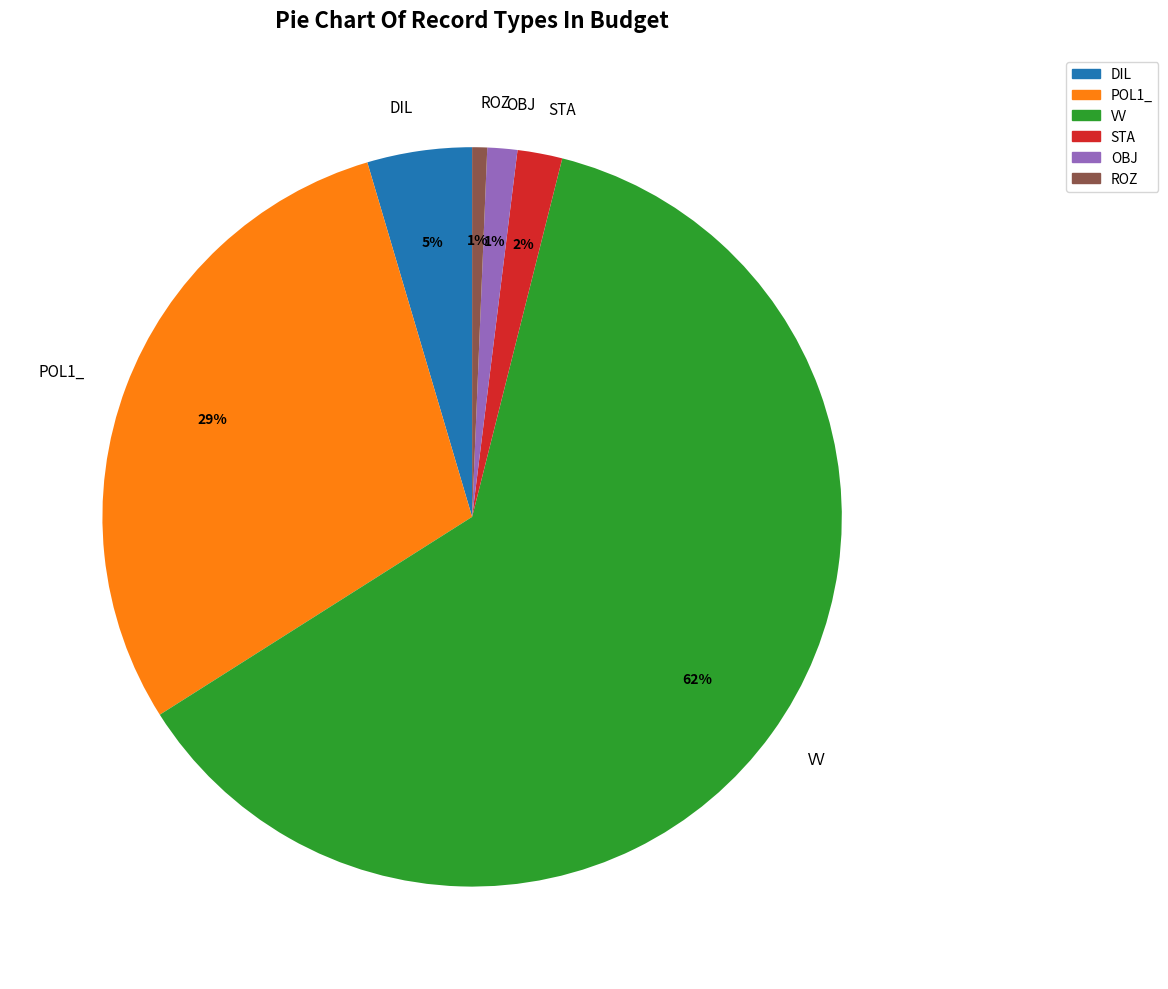

Which category has the biggest portion of the pie?

VV